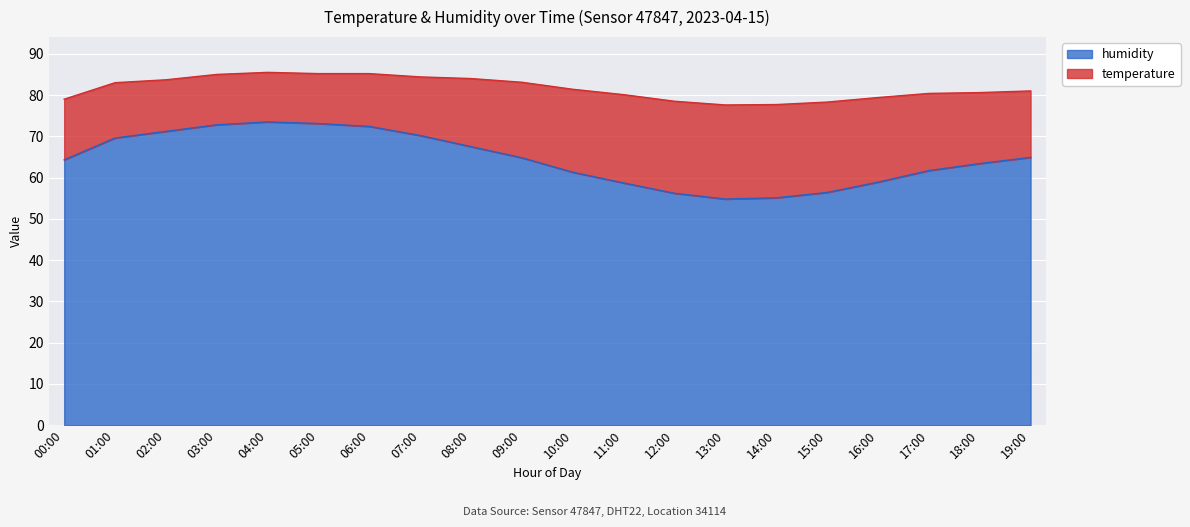

How many interior local peaks (higher than both neighbors) does the data have?

1